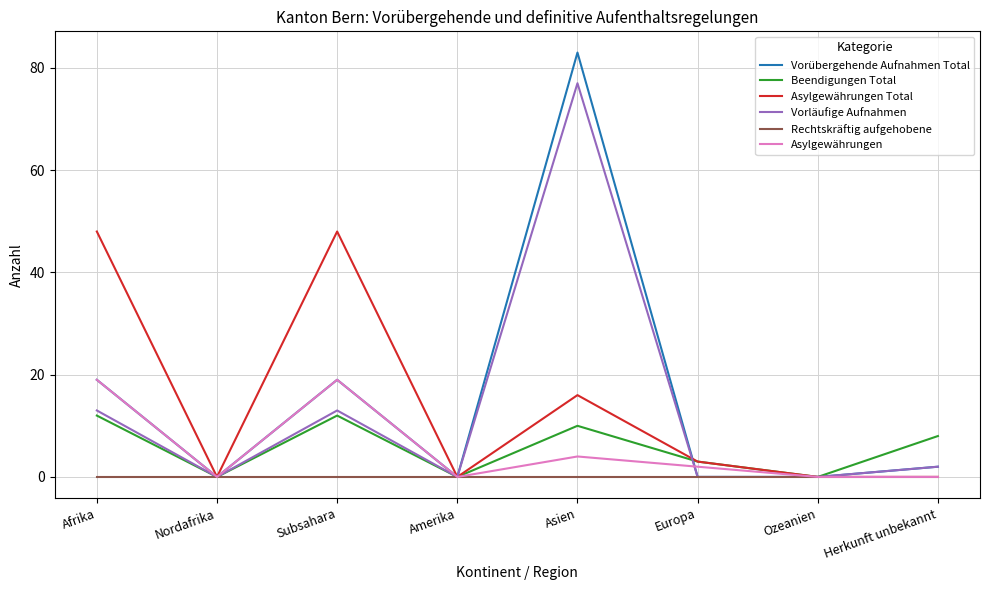

At which label does Asylgewährungen first exceed 2?

Afrika